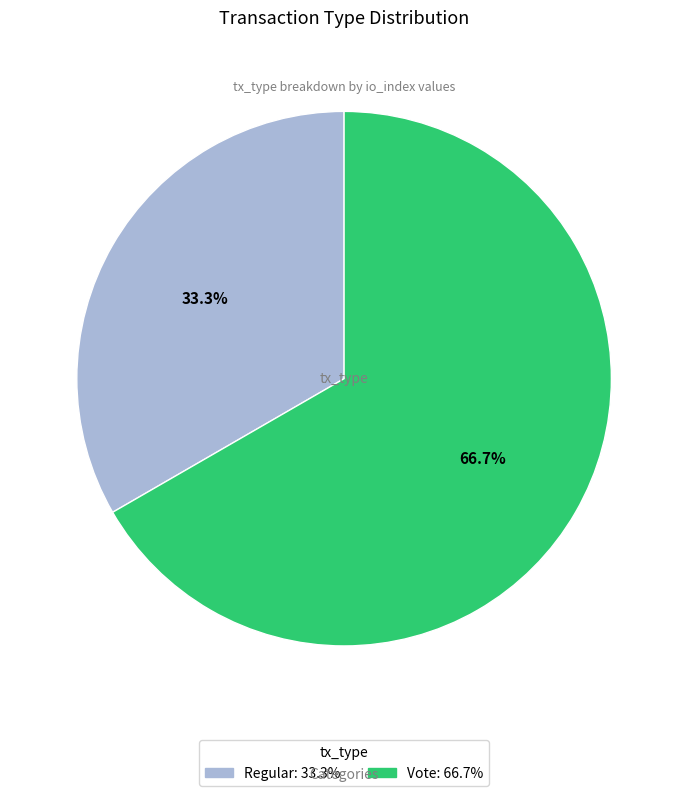

To the nearest percent, what percentage of the pie is Vote?

67%